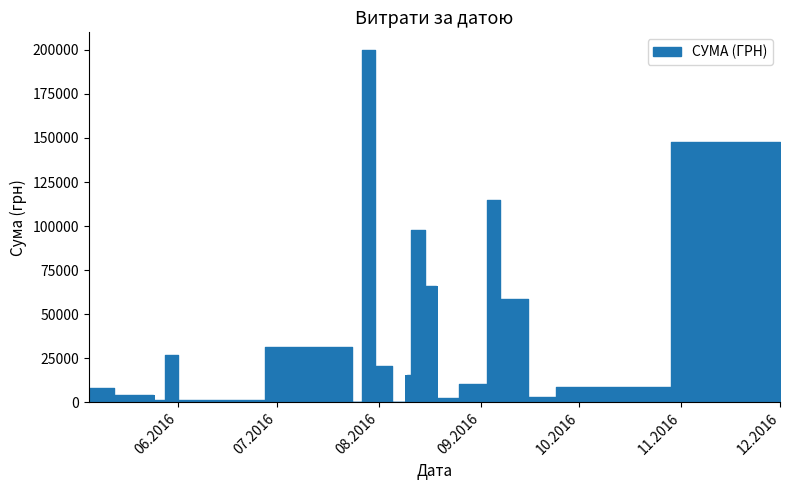

What is the greatest value displayed?

199990.0